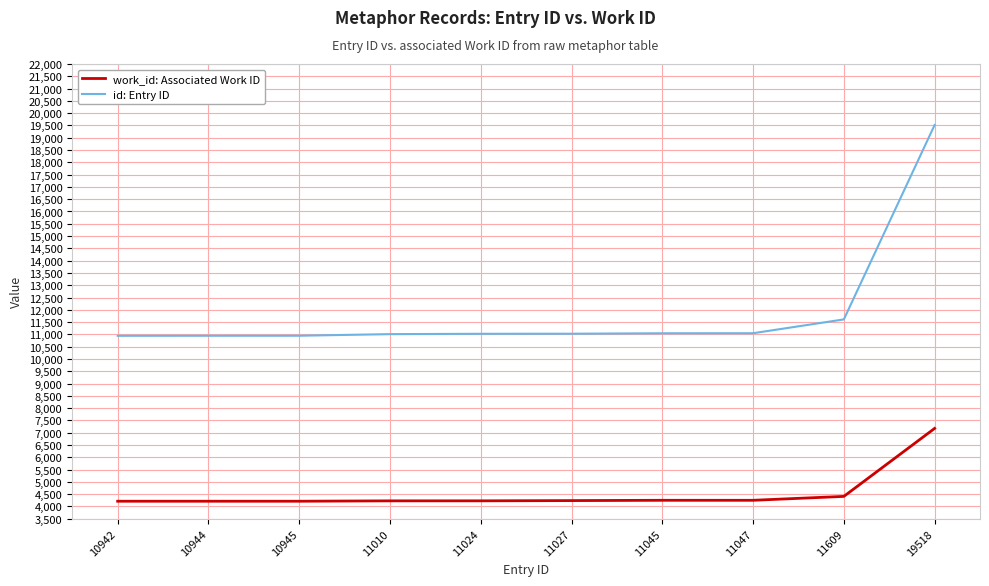

The work_id: Associated Work ID series shows 11255 at 19518. True or false?

False